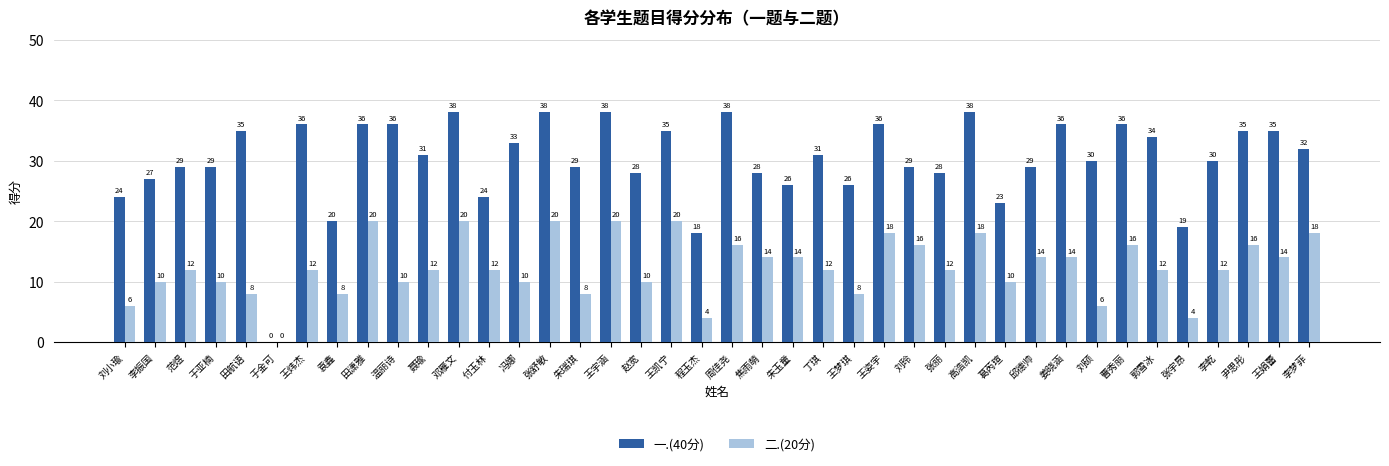

What is the greatest value displayed?

38